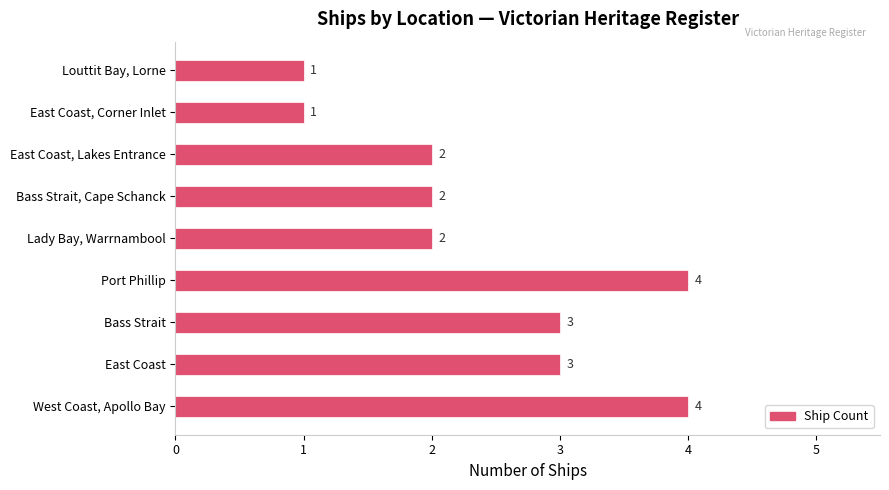

Between Port Phillip and Bass Strait, Cape Schanck, which is larger?

Port Phillip